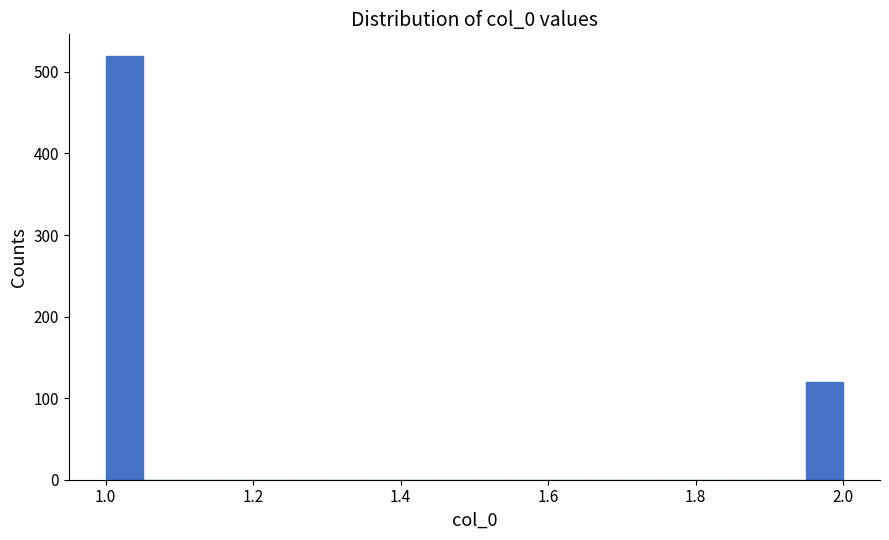

Read against the x-axis, roughly where is the centre of the tallest bar?

1.02